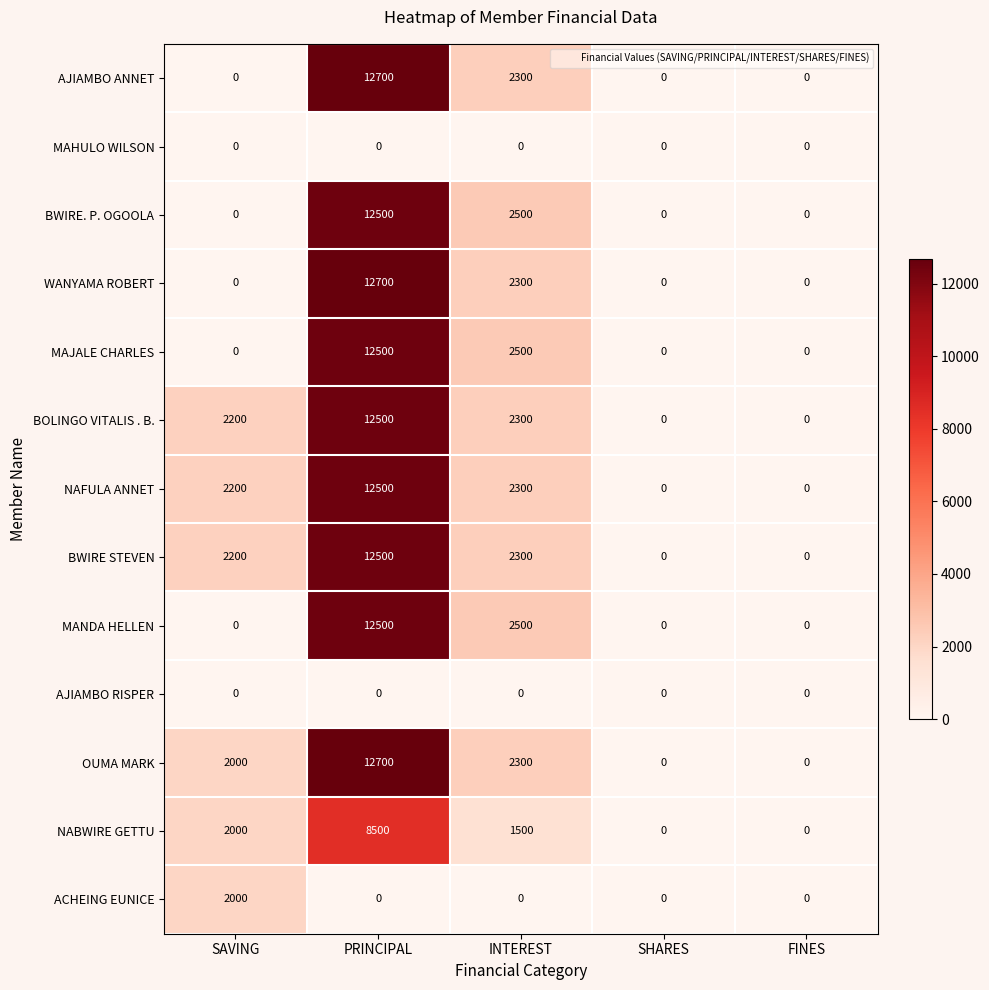

What is the maximum value shown in the chart?

12700